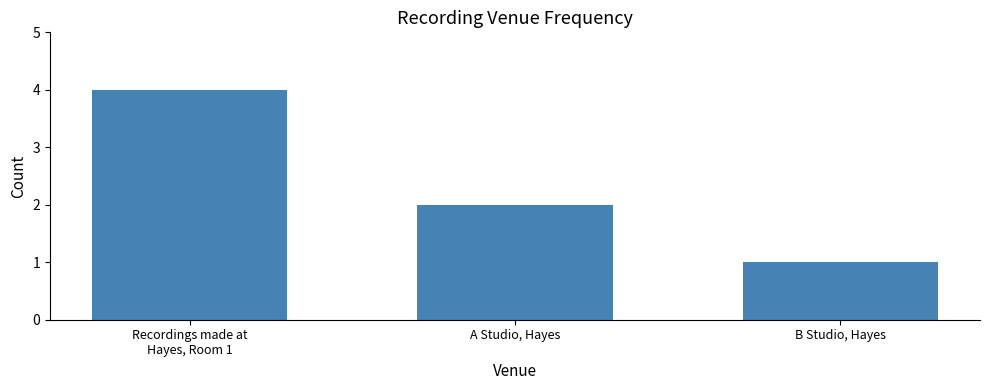

How many data points does each series have?

3